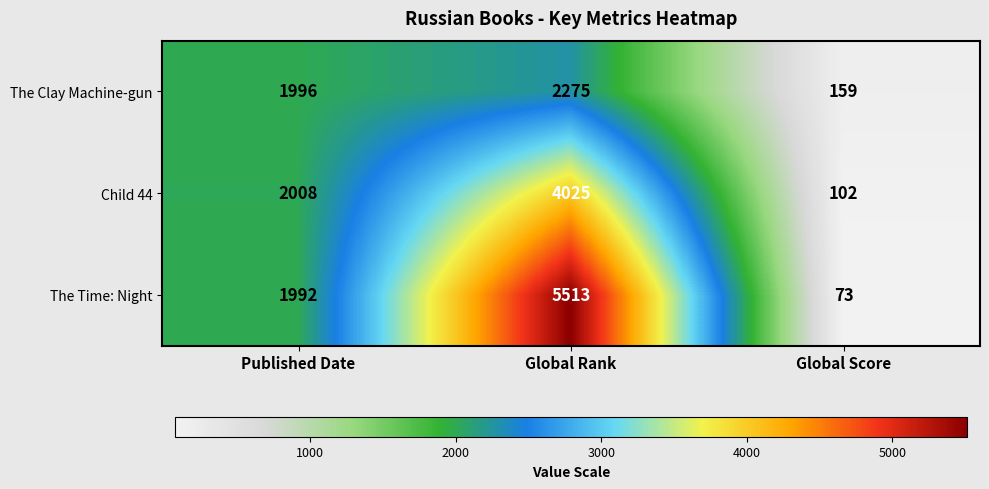

How many distinct data groups are displayed?

3